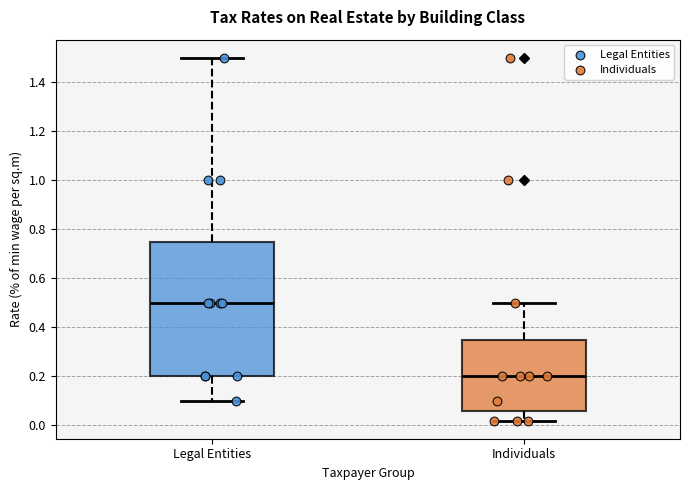

Where does the lower whisker of the box for Individuals end on the y-axis? The values are not printed on the chart, so give them approximately, as read against the axis.

0.02